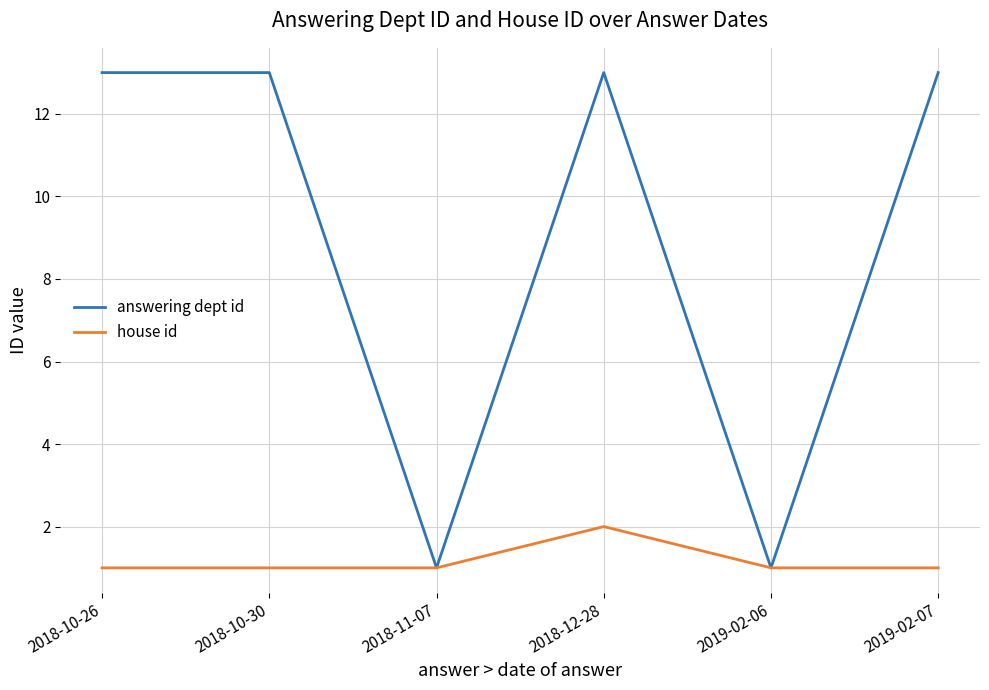

Rank the series by their average value, from highest to lowest.

answering dept id, house id